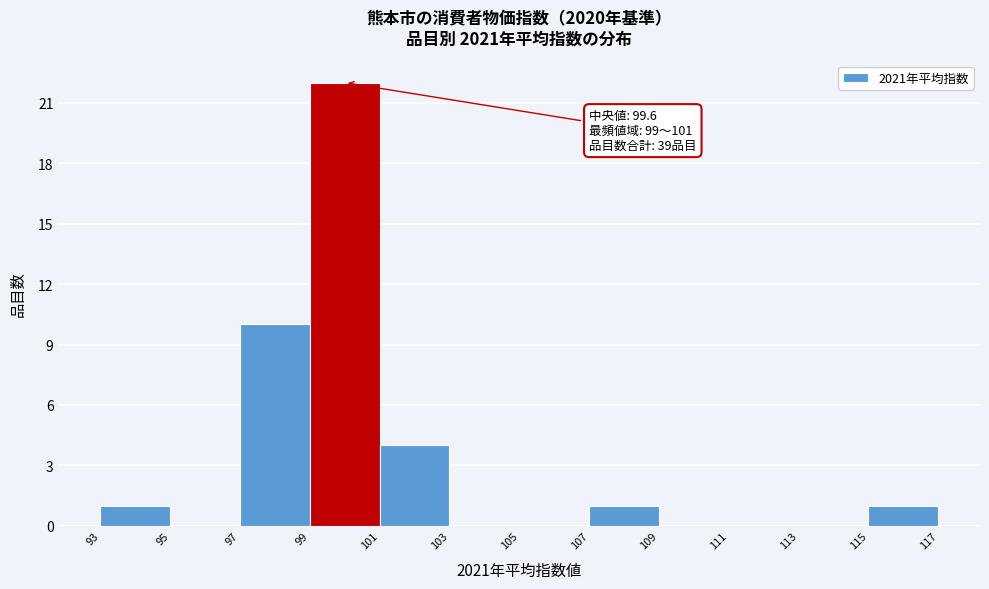

Which range on the x-axis has the tallest bar?

99 to 101